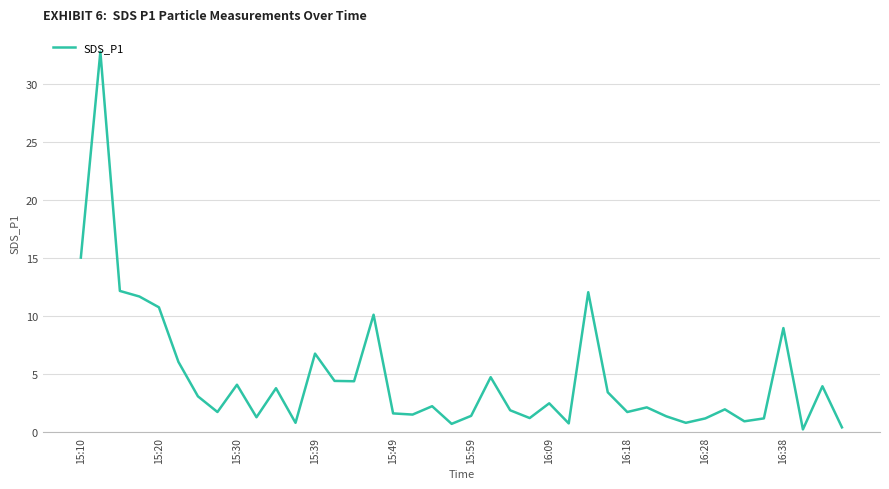

How many lines are shown in the chart?

1